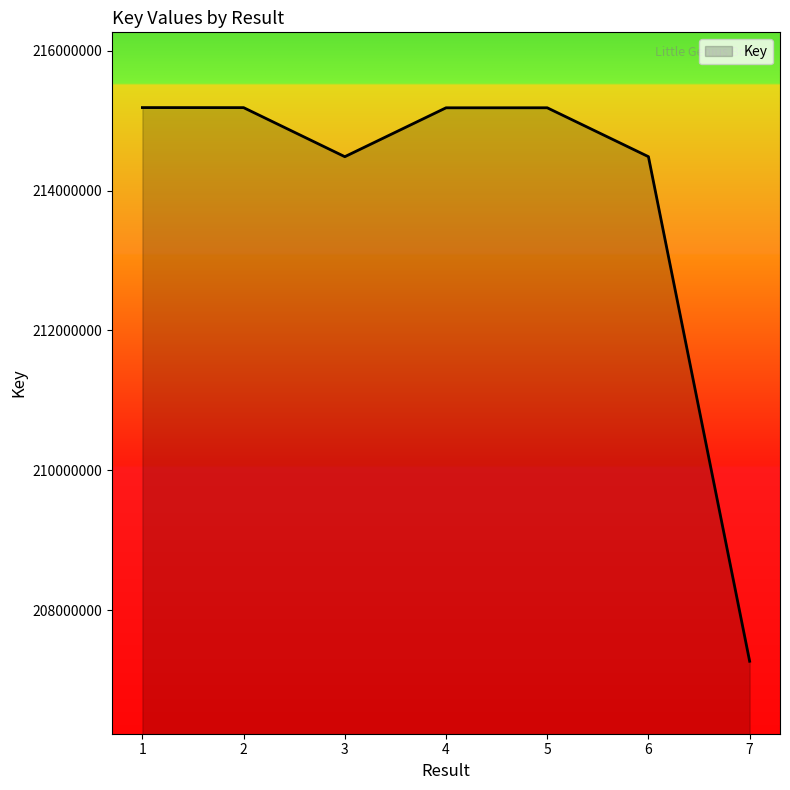

What is the difference between the values at 1 and 4?

3214